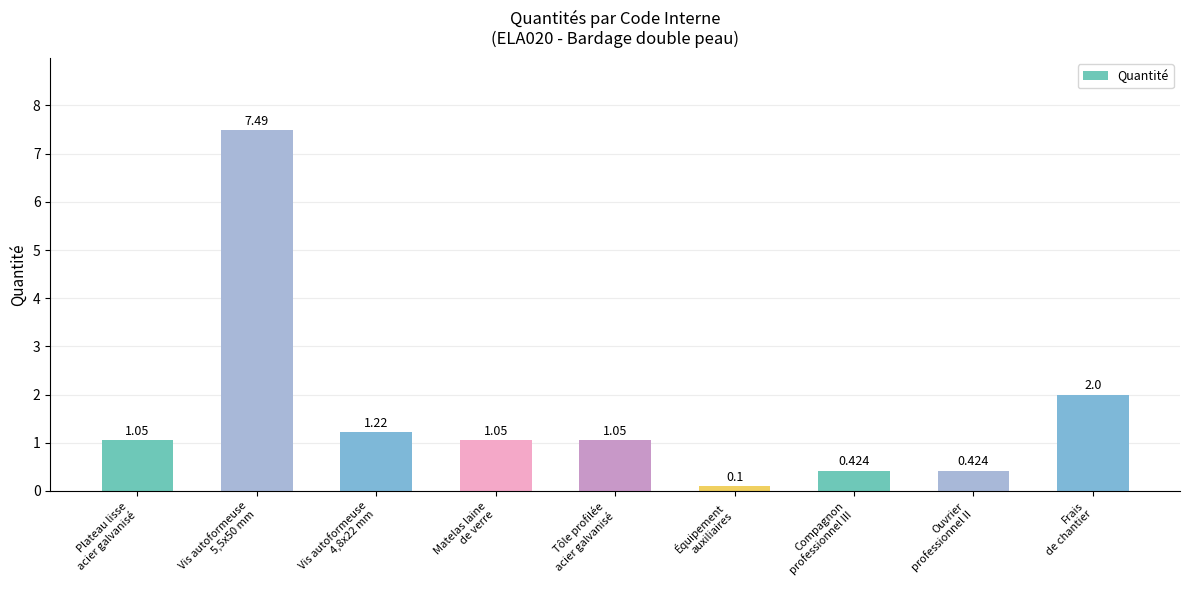

What is the label of the 6th bar from the right?

Matelas laine
de verre